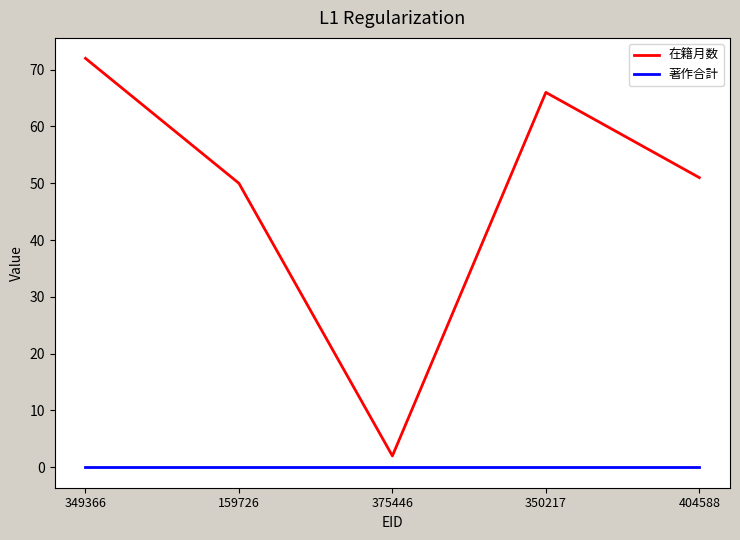

What is the difference between the second highest and minimum values in the 在籍月数 series?

64